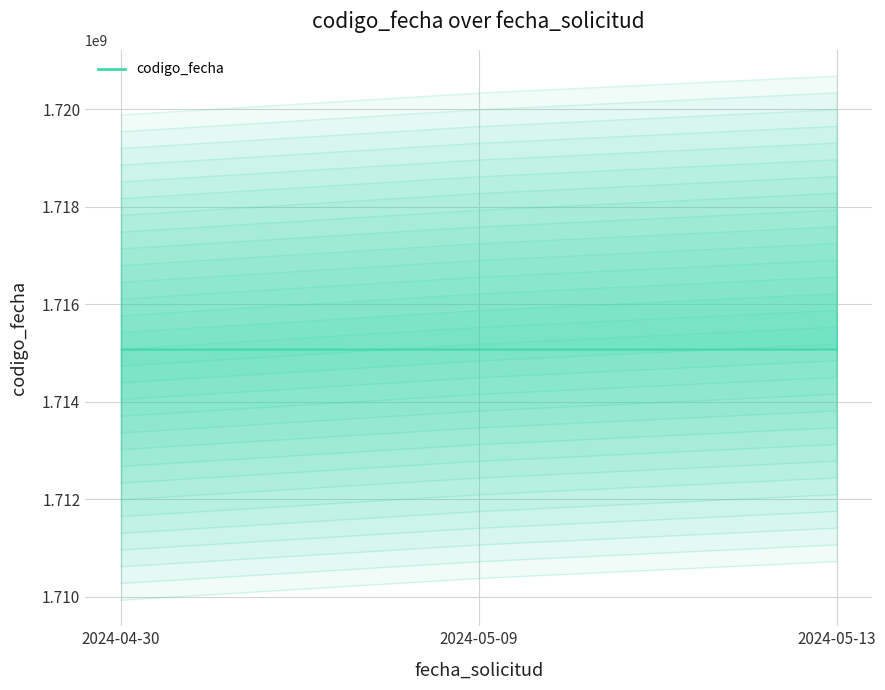

How many values are below 1710381288?

1